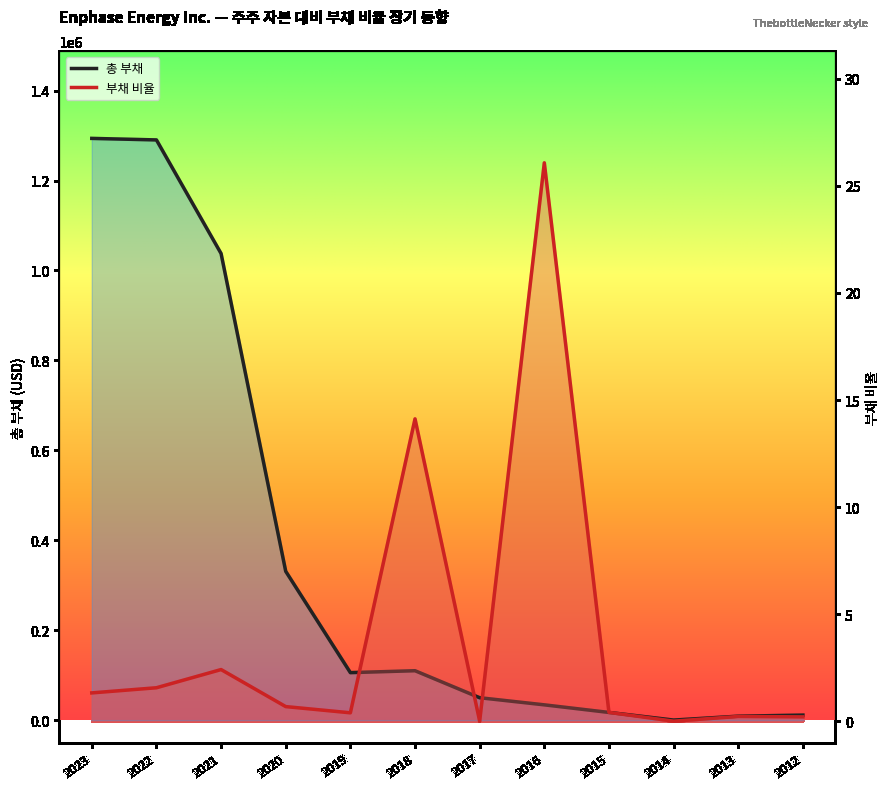

Rank the categories by 주주 자본 대비 부채 비율 value from lowest to highest.

2017, 2014, 2012, 2013, 2019, 2015, 2020, 2023, 2022, 2021, 2018, 2016